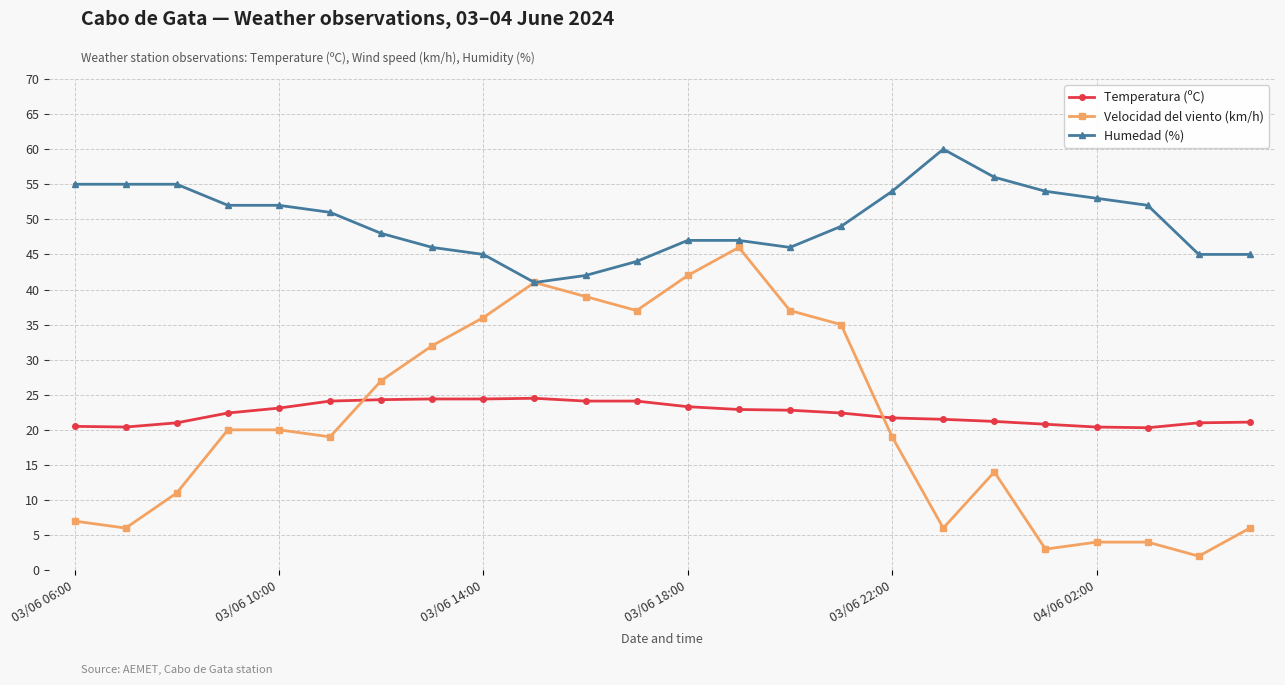

How many lines are shown in the chart?

3